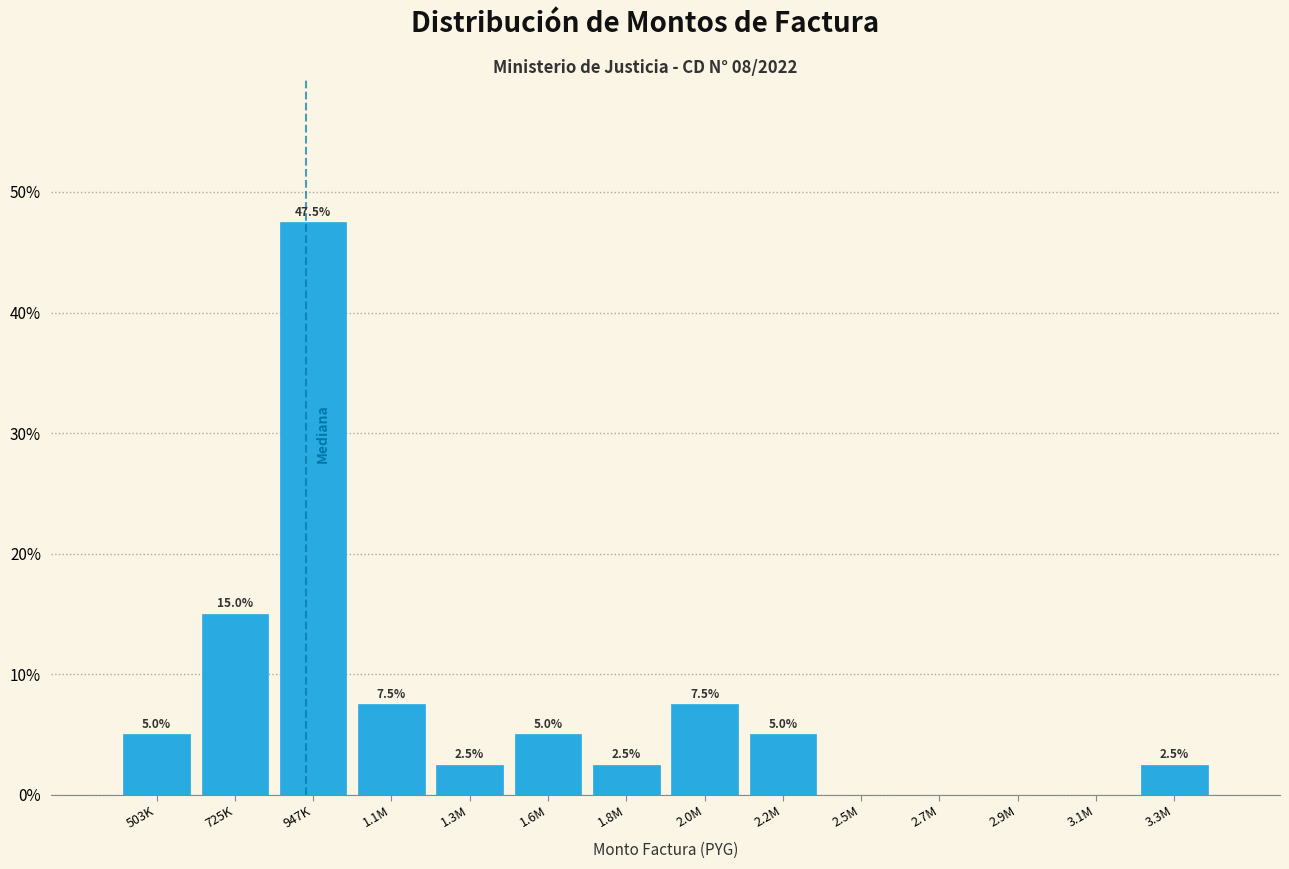

Reading right to left, what are all the values shown in this chart?

3.3M=2.5	3.1M=0.0	2.9M=0.0	2.7M=0.0	2.5M=0.0	2.2M=5.0	2.0M=7.5	1.8M=2.5	1.6M=5.0	1.3M=2.5	1.1M=7.5	947K=47.5	725K=15.0	503K=5.0